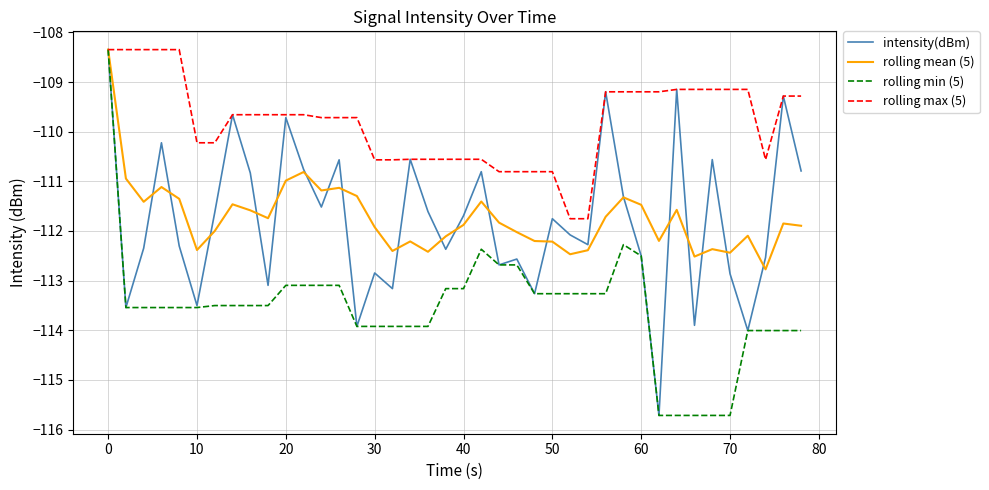

What is the highest value of the rolling mean (5) series?

-108.3